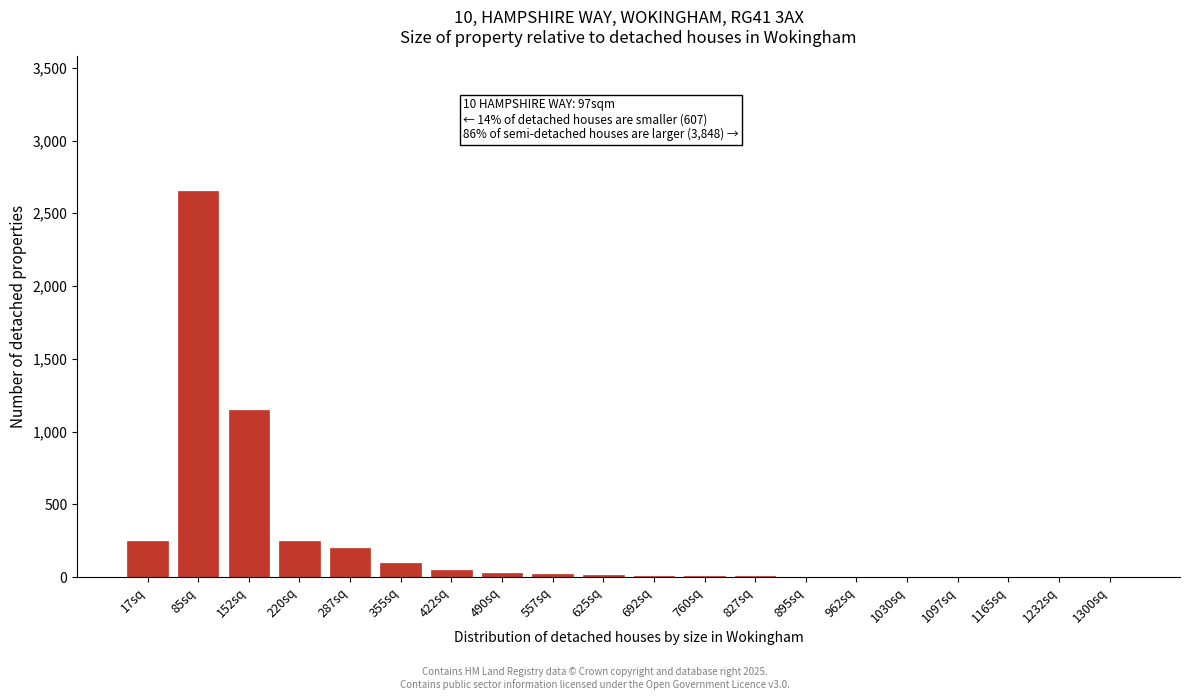

True or false: the data shows 1 at 1232sq.

True